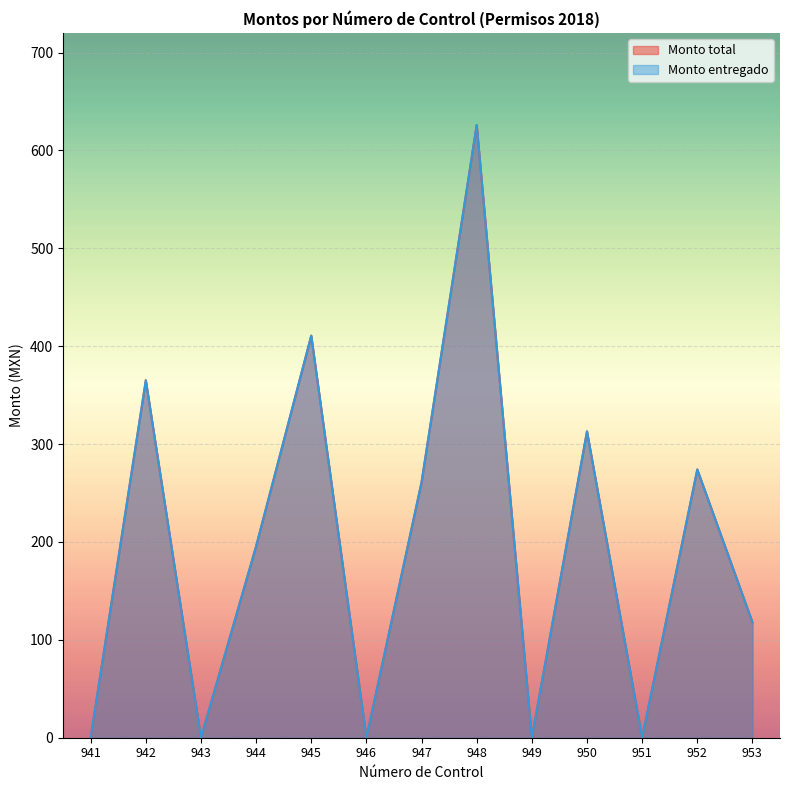

What is the total value across all series at 953?

236.0